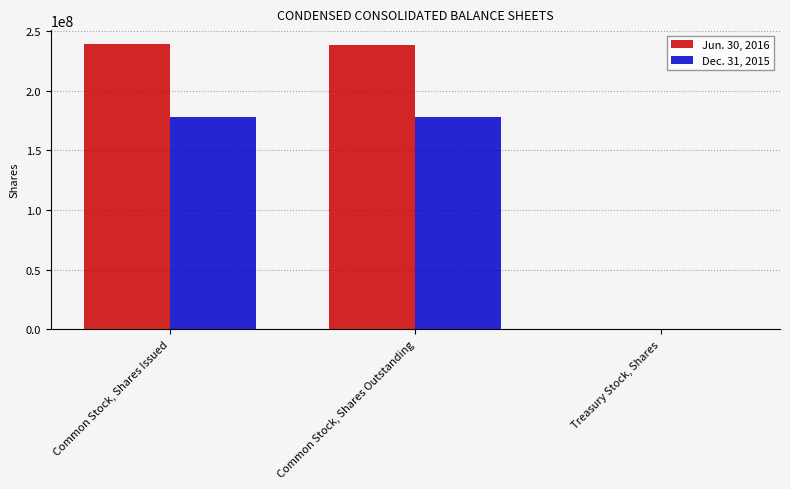

Is the value of Dec. 31, 2015 at Common Stock, Shares Issued greater than the value of Jun. 30, 2016 at Common Stock, Shares Outstanding?

No